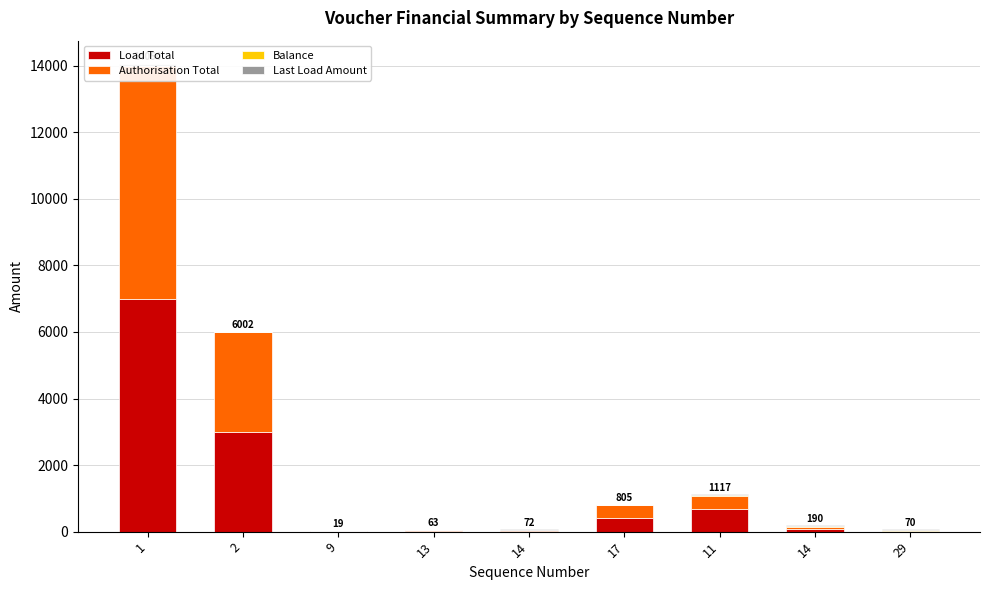

How many series are shown in this chart?

4